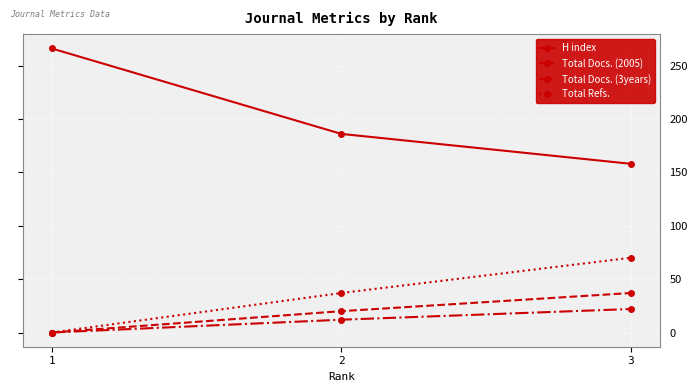

Count the Total Refs. values in the range 0 to 70.

3